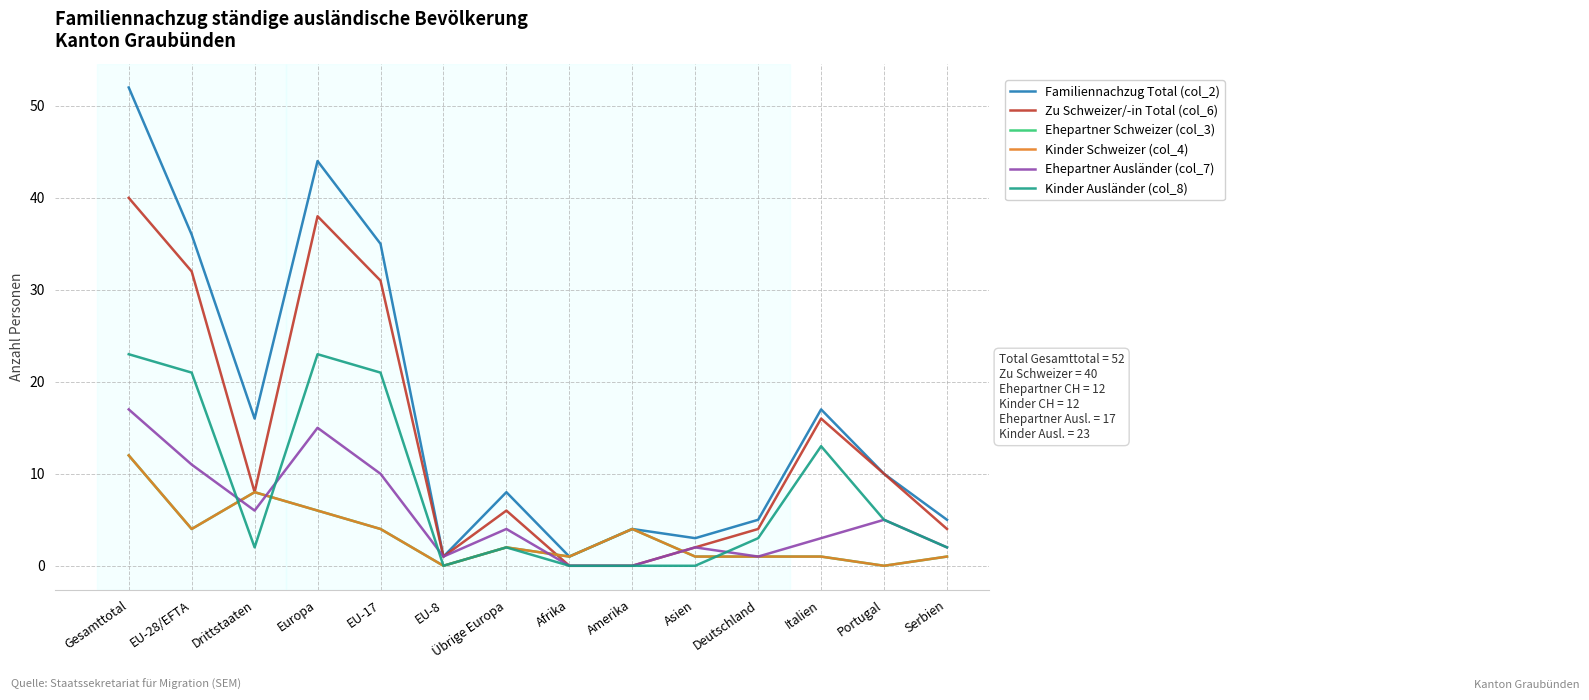

Reading left to right, extract all data points from this chart.

Familiennachzug Total (col_2): 52	36	16	44	35	1	8	1	4	3	5	17	10	5
Zu Schweizer/-in Total (col_6): 40	32	8	38	31	1	6	0	0	2	4	16	10	4
Ehepartner Schweizer (col_3): 12	4	8	6	4	0	2	1	4	1	1	1	0	1
Kinder Schweizer (col_4): 12	4	8	6	4	0	2	1	4	1	1	1	0	1
Ehepartner Ausländer (col_7): 17	11	6	15	10	1	4	0	0	2	1	3	5	2
Kinder Ausländer (col_8): 23	21	2	23	21	0	2	0	0	0	3	13	5	2